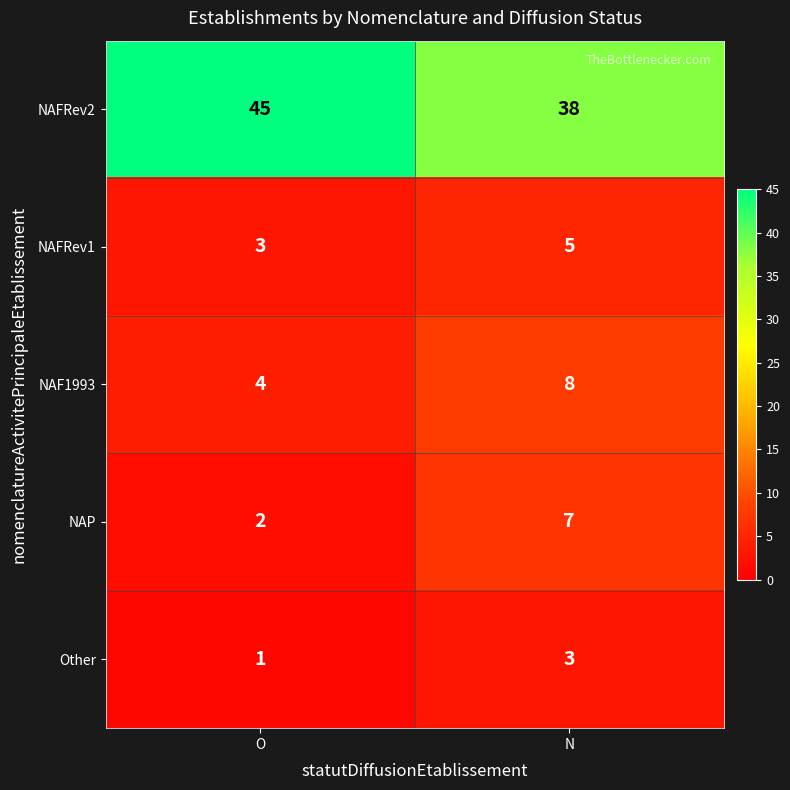

What is the difference between the highest and lowest values at N?

35